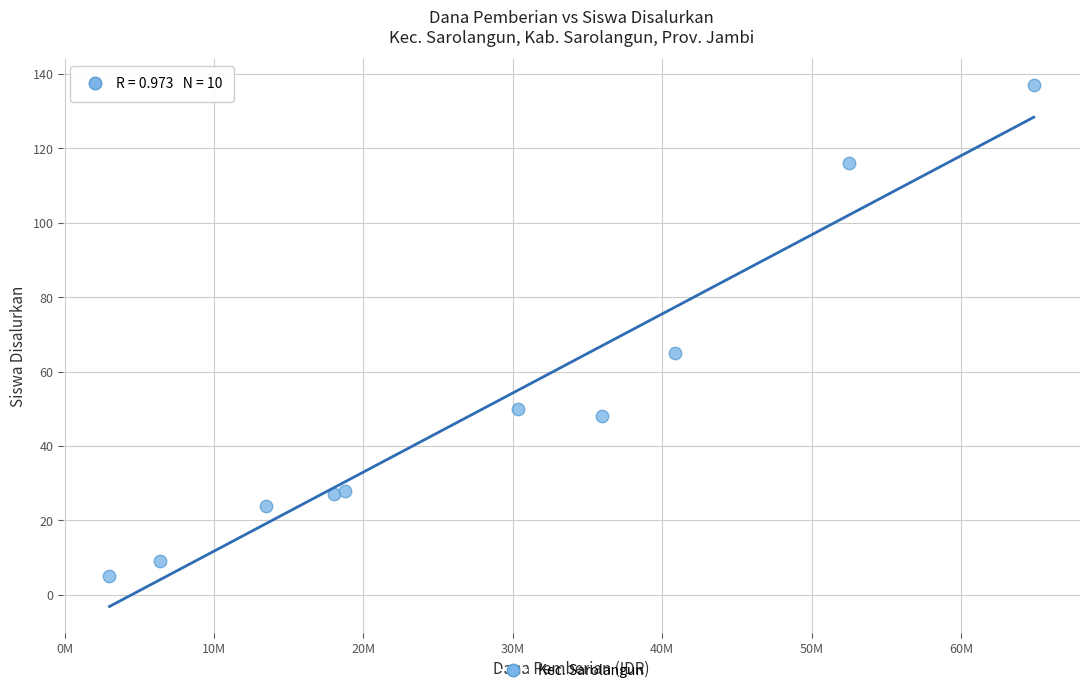

What Y value in the scatter plot is closest to 71?

65